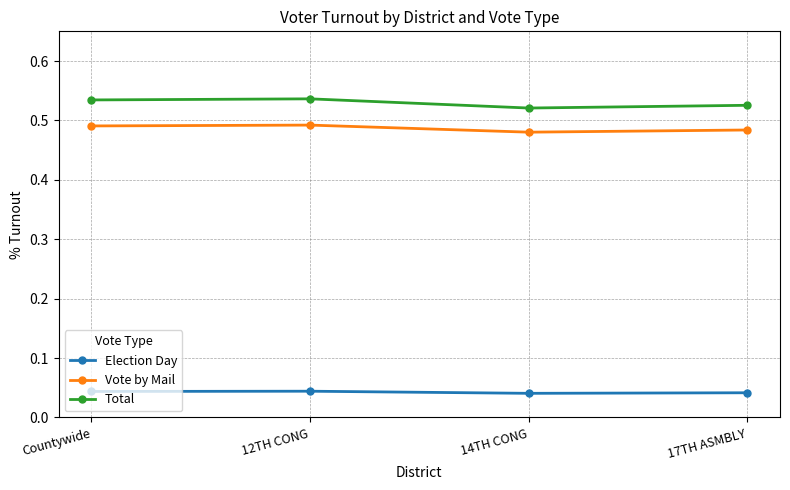

How many categories are shown in the chart?

4